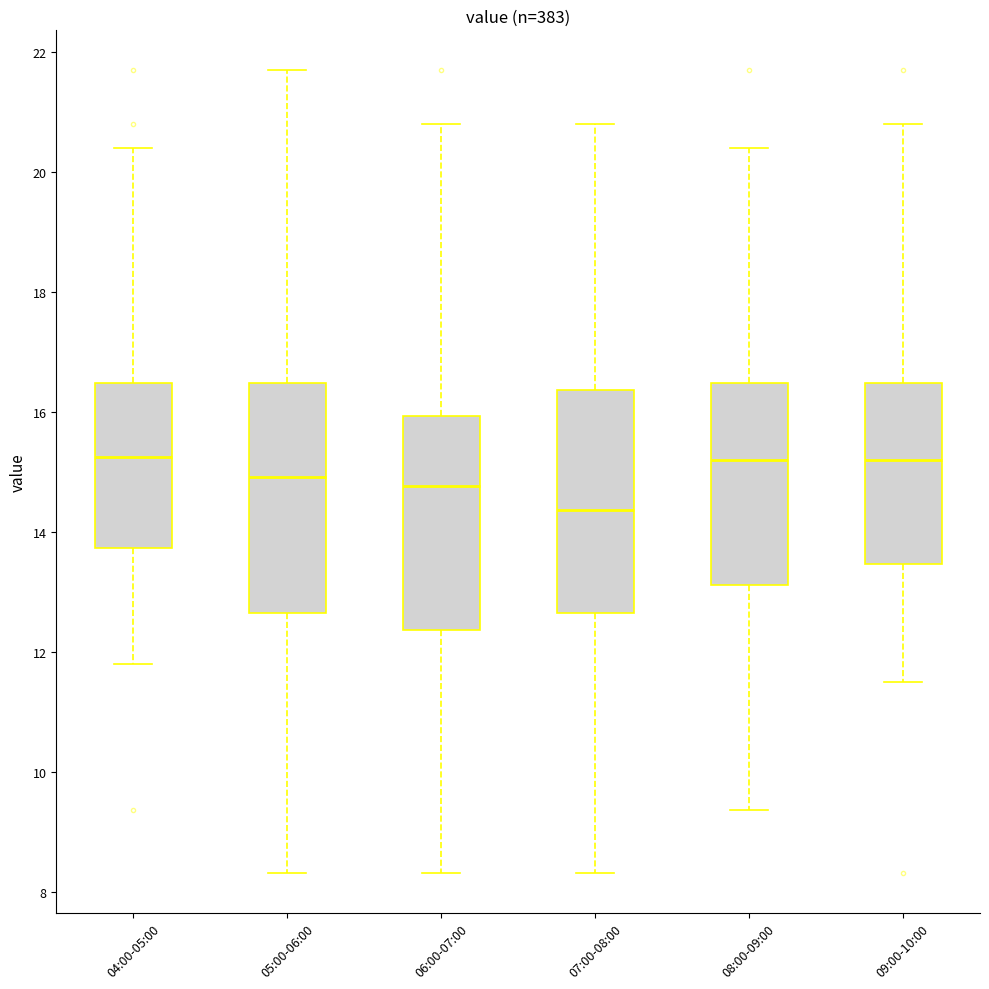

Where does the lower whisker of the box for 04:00-05:00 end on the y-axis? The values are not printed on the chart, so give them approximately, as read against the axis.

11.8